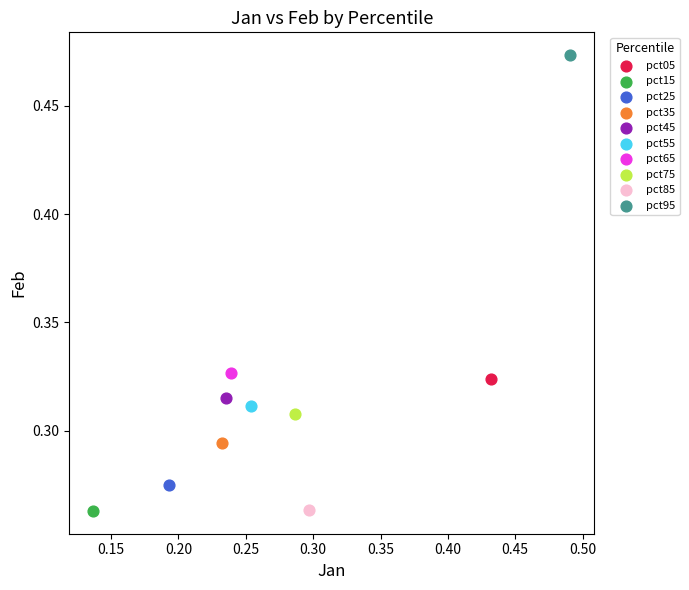

What are all the series names shown in the legend?

pct05, pct15, pct25, pct35, pct45, pct55, pct65, pct75, pct85, pct95